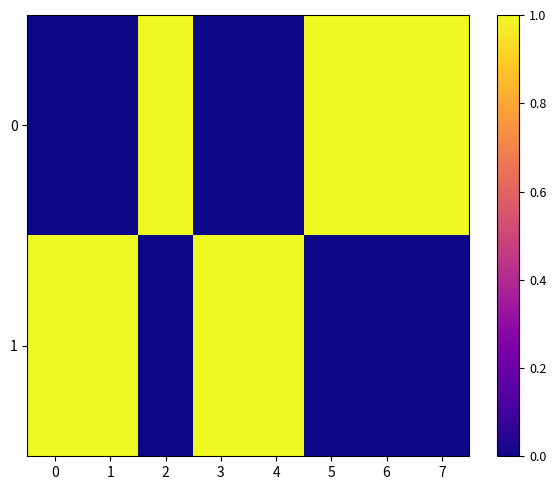

Reading right to left, transcribe all the data shown in this chart.

0: 7=1	6=1	5=1	4=0	3=0	2=1	1=0	0=0
1: 7=0	6=0	5=0	4=1	3=1	2=0	1=1	0=1